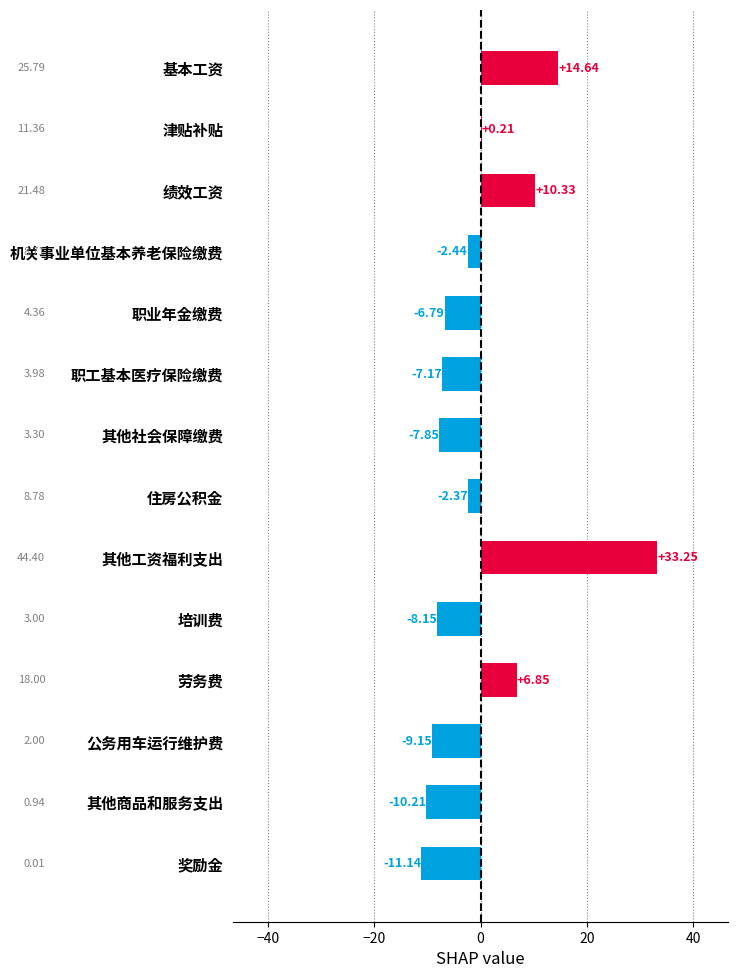

What is the sum of the values at 其他社会保障缴费 and 奖励金?

-19.0